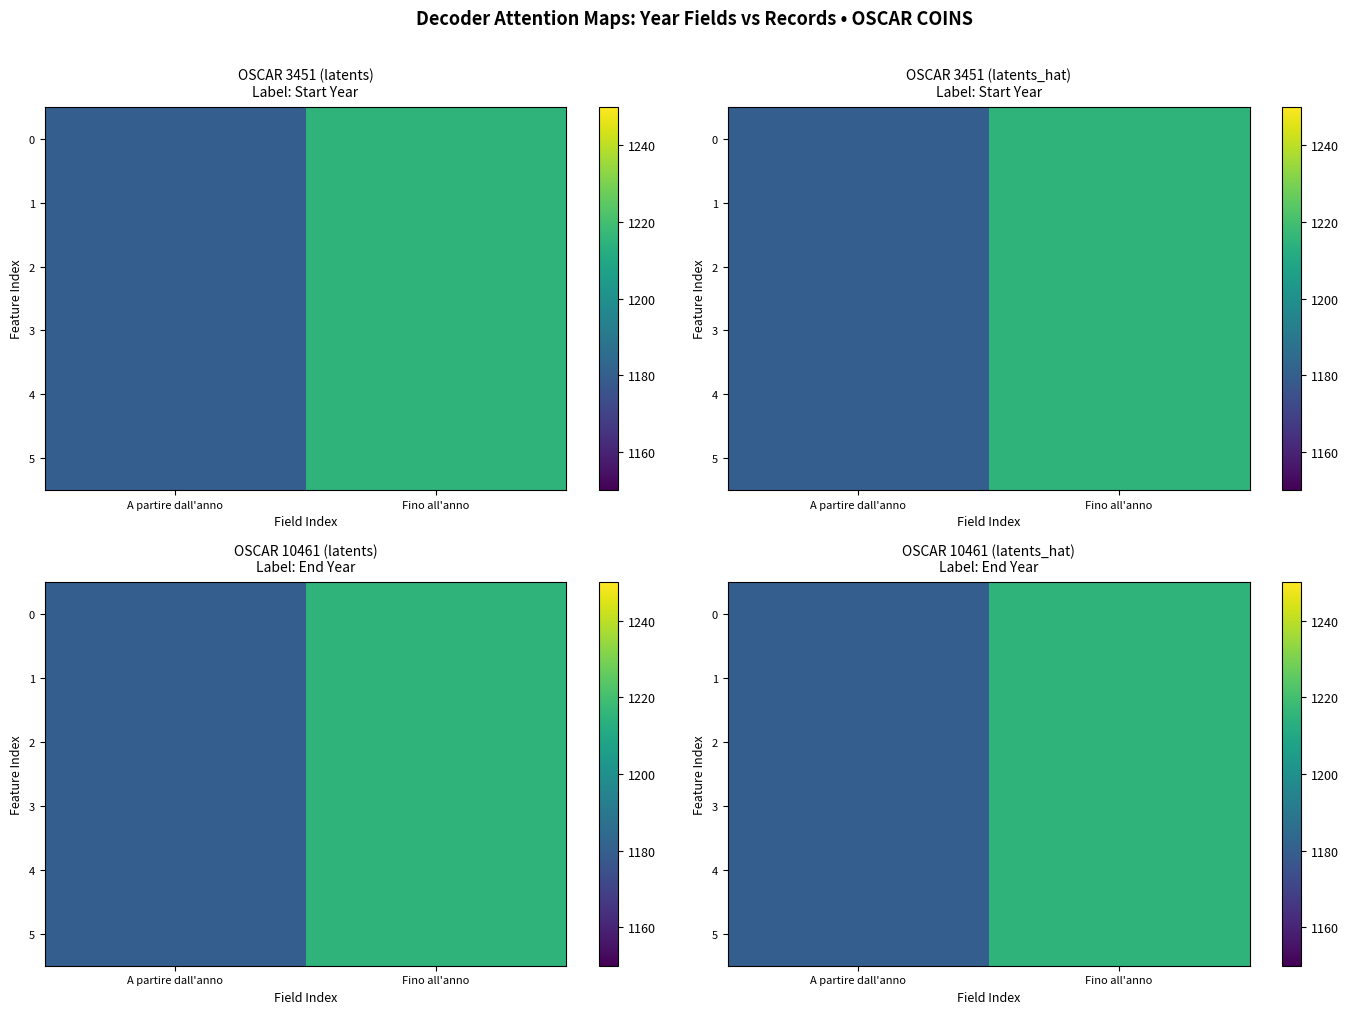

What is the difference between the 1 values at Fino all'anno and A partire dall'anno?

35